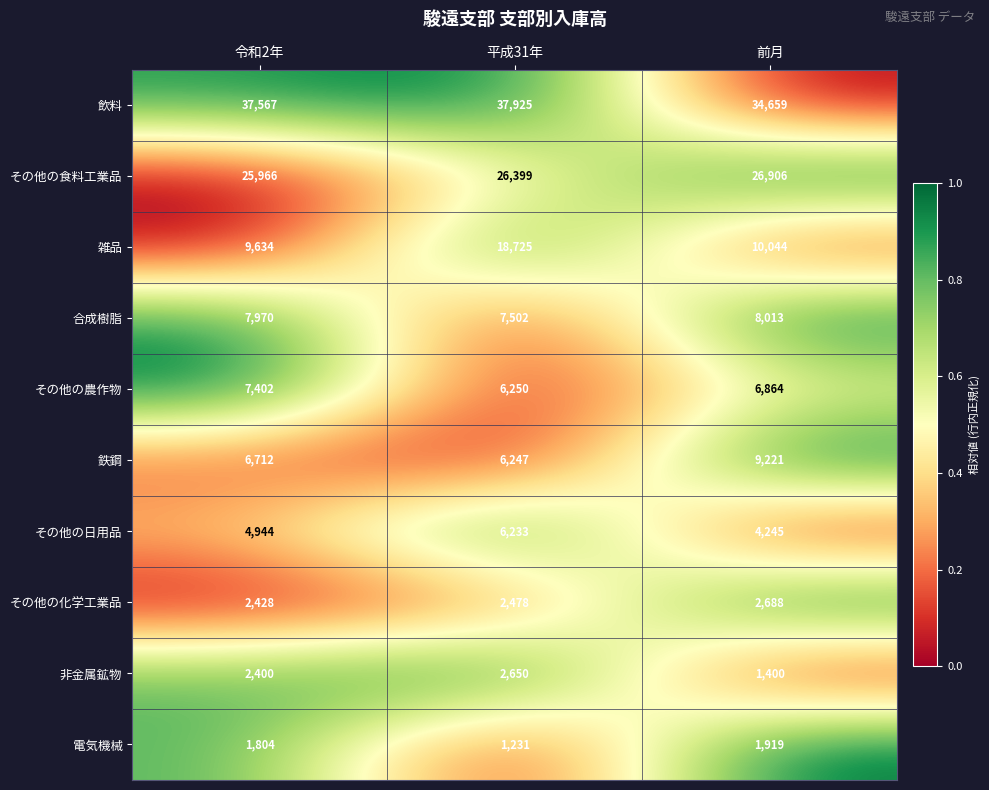

The value of 鉄鋼 at 令和2年 is 6712. True or false?

True